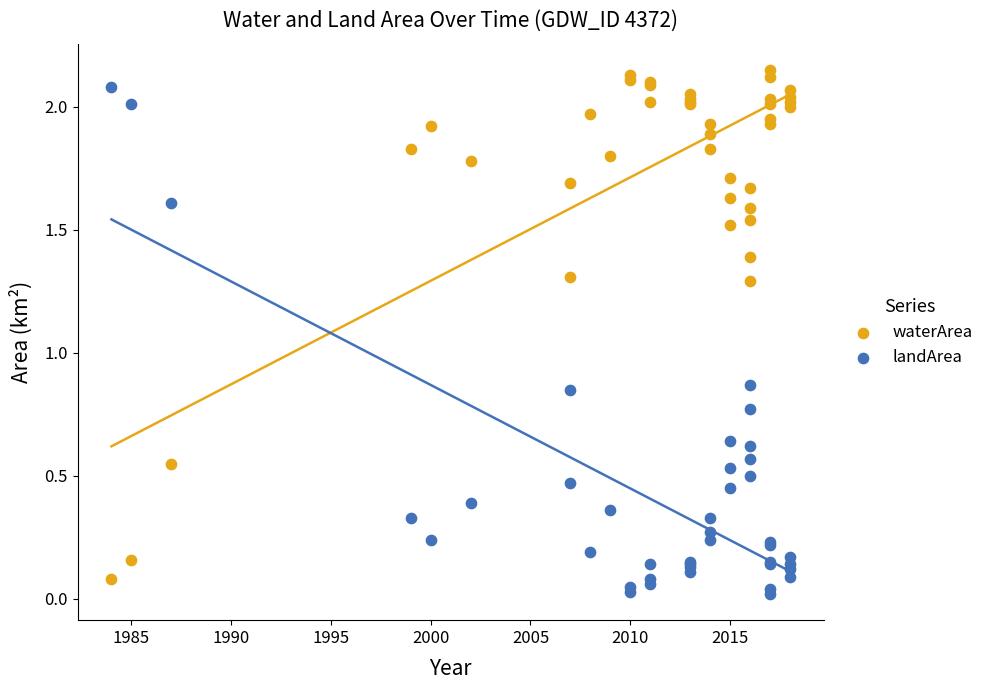

Which series contains the highest Y value?

waterArea